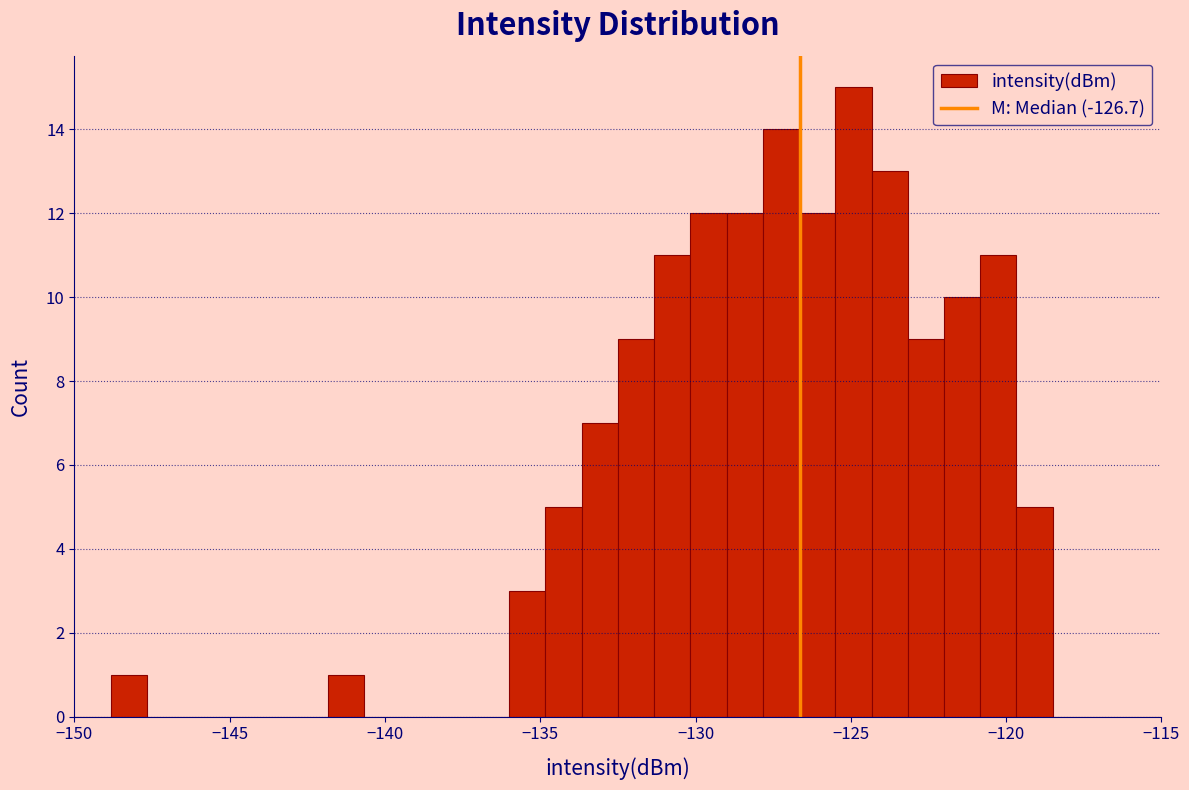

Around what value on the x-axis is the tallest bar? Give the approximate position of its centre, as read against the axis.

-125.0